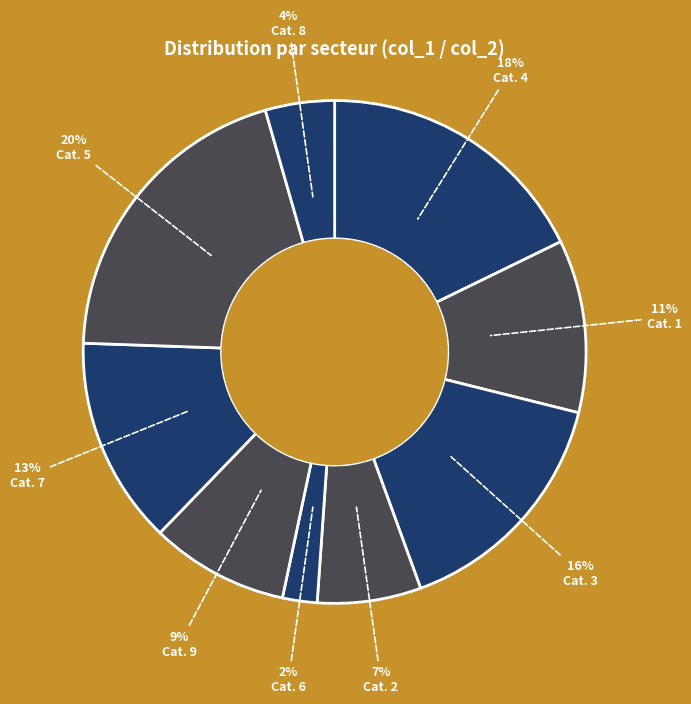

How many slices are in this pie chart?

9